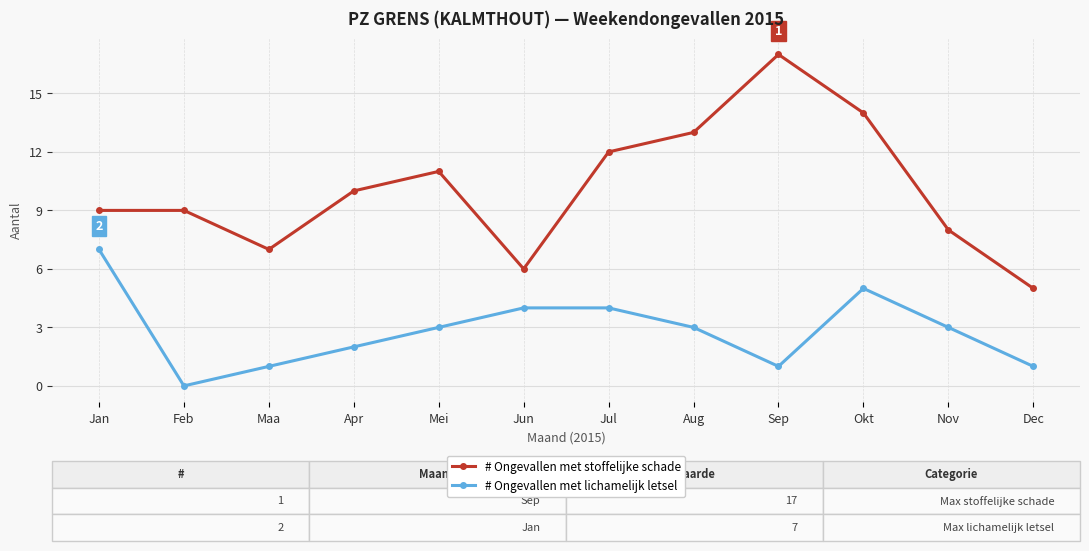

Where is the first local minimum for # Ongevallen met stoffelijke schade?

Maa